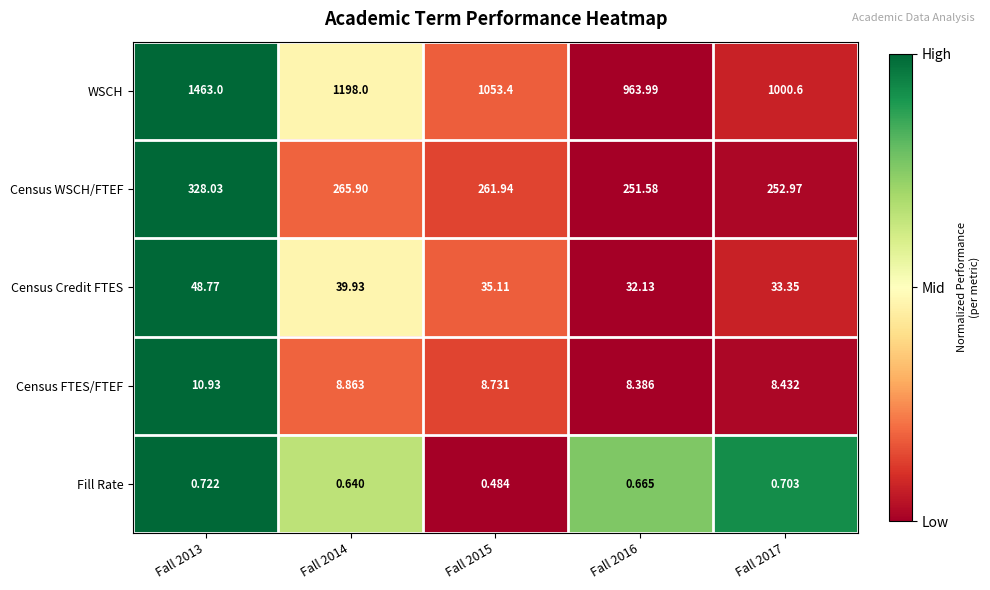

Rank the series by their maximum value, from lowest to highest.

Fill Rate, Census FTES/FTEF, Census Credit FTES, Census WSCH/FTEF, WSCH